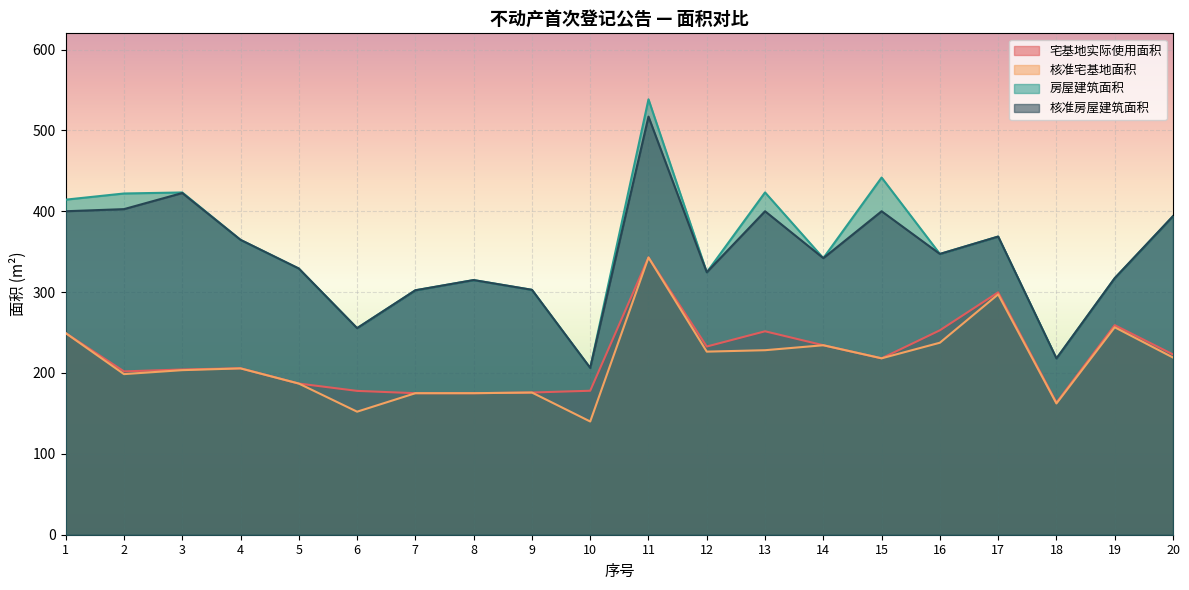

What is the difference between the 房屋建筑面积 values at 14 and 18?

124.1